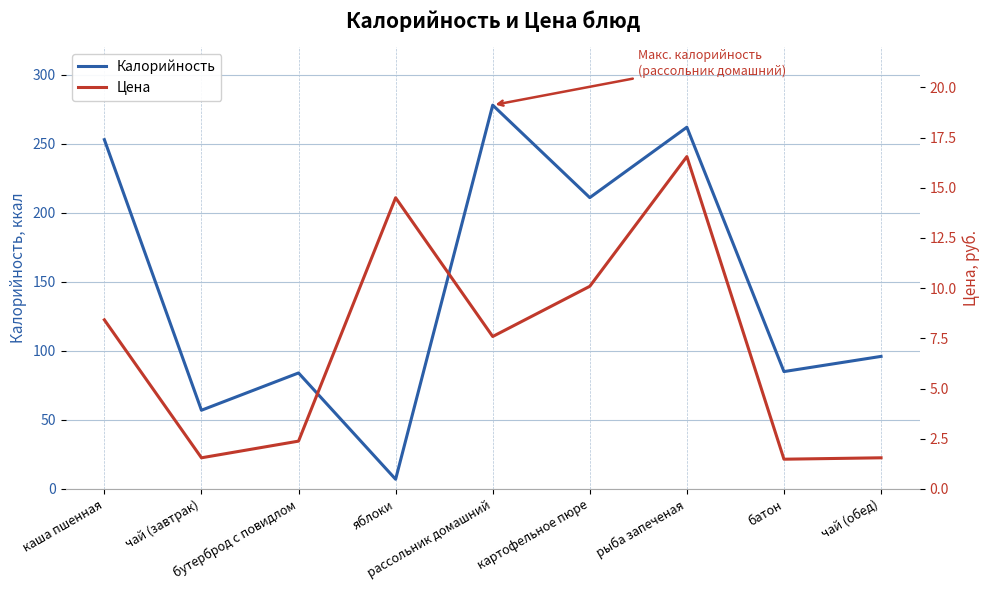

At how many categories does at least one series exceed 206?

4